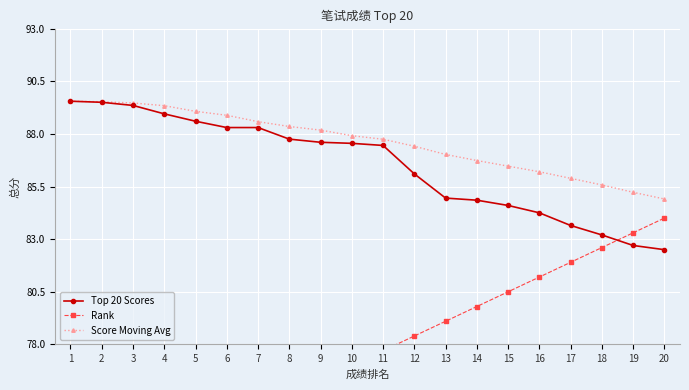

What is the value of the Score Moving Avg point at the 11th from the left?

87.7